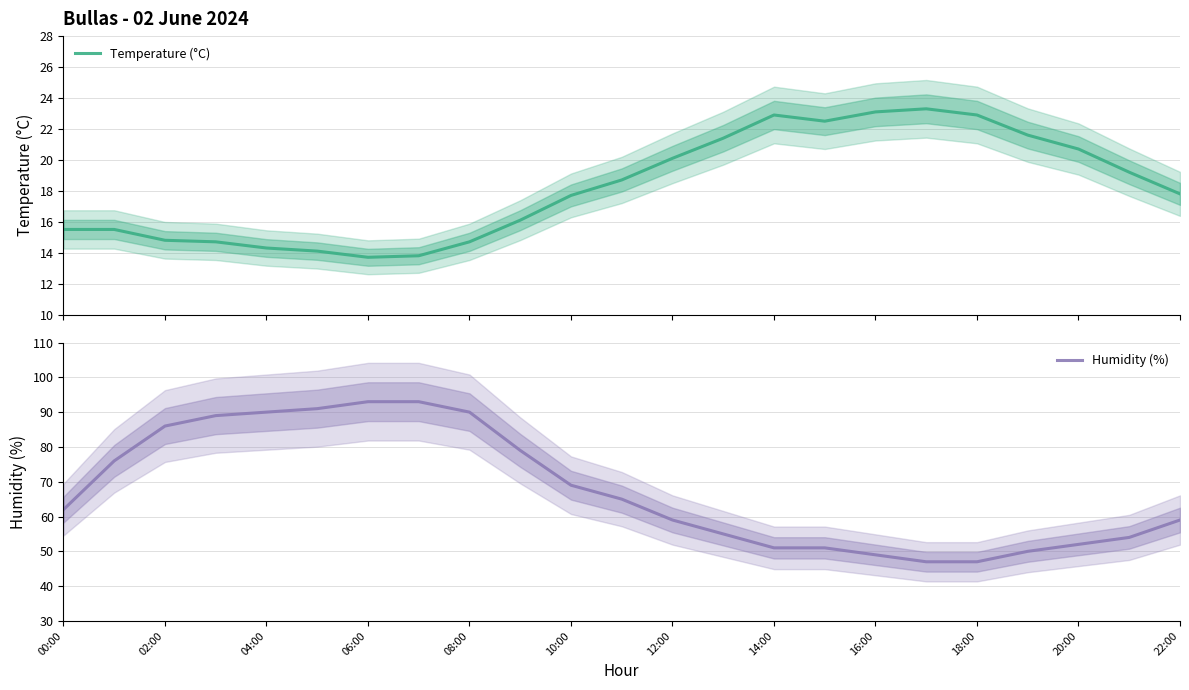

True or false: Humidity (%) has more than 2 points higher than both neighbors.

False